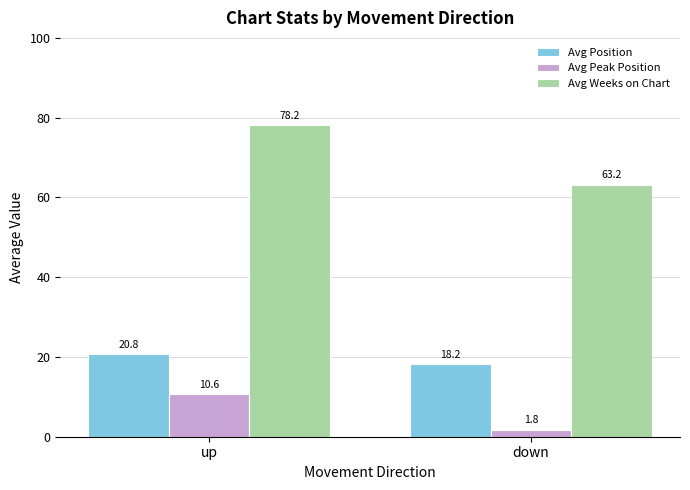

Which series has the widest spread of values?

Avg Weeks on Chart